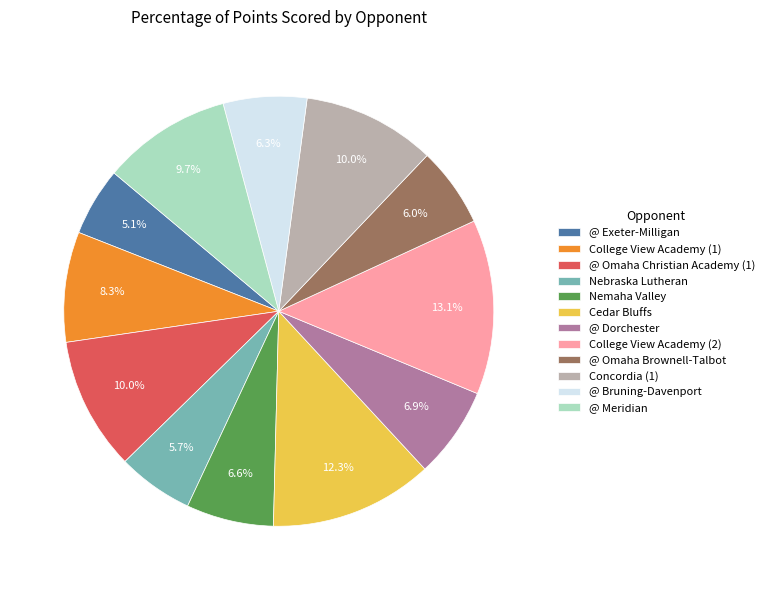

How many slices are in this pie chart?

12